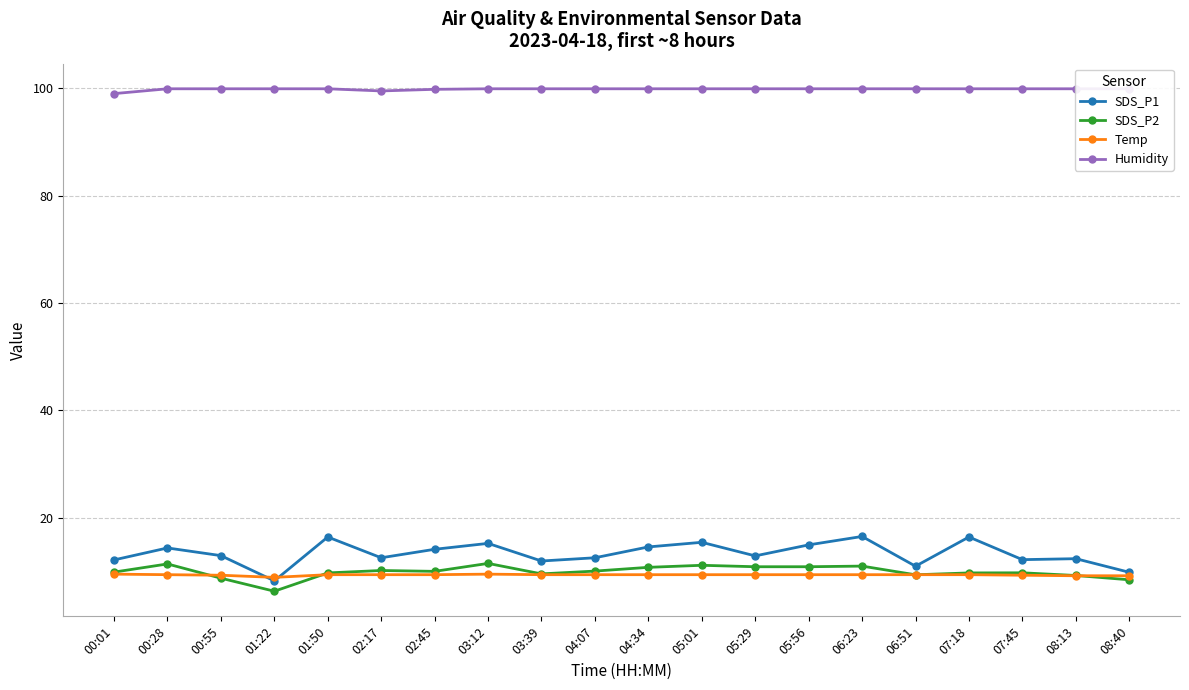

True or false: SDS_P1 has a value of 16.4 at 07:18.

True